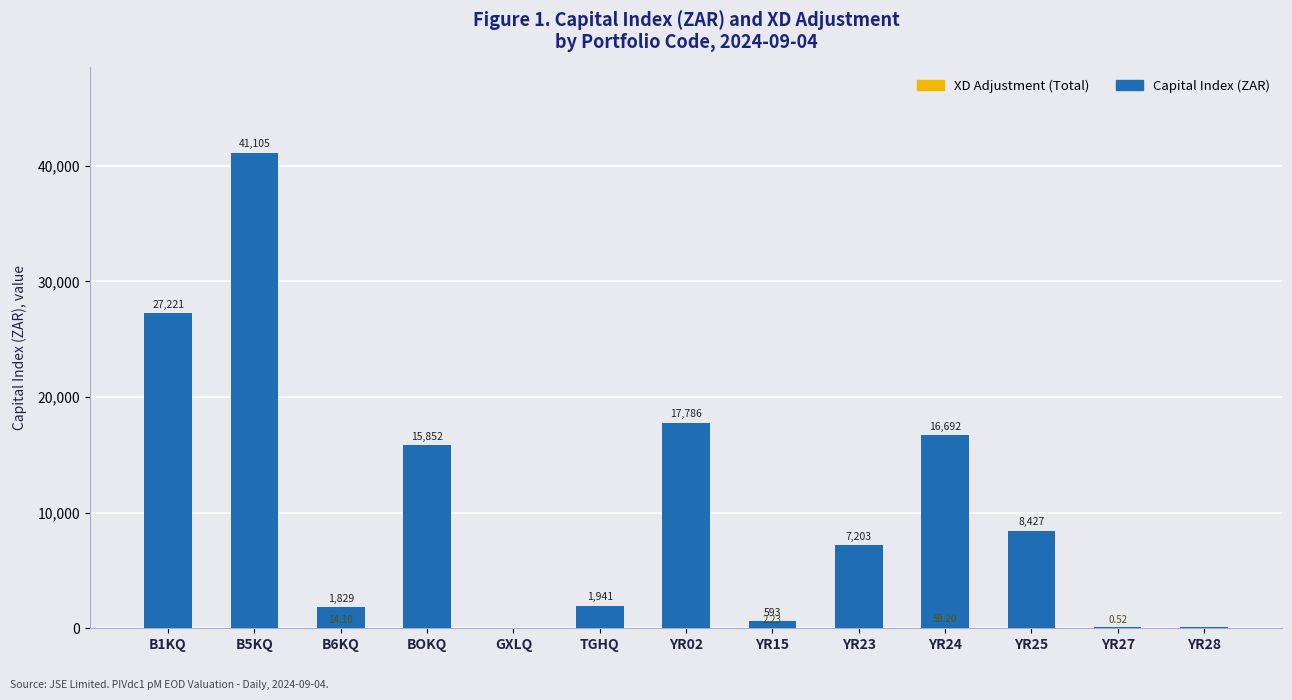

True or false: XD Adjustment (Total) has a value of 14.1 at B6KQ.

True